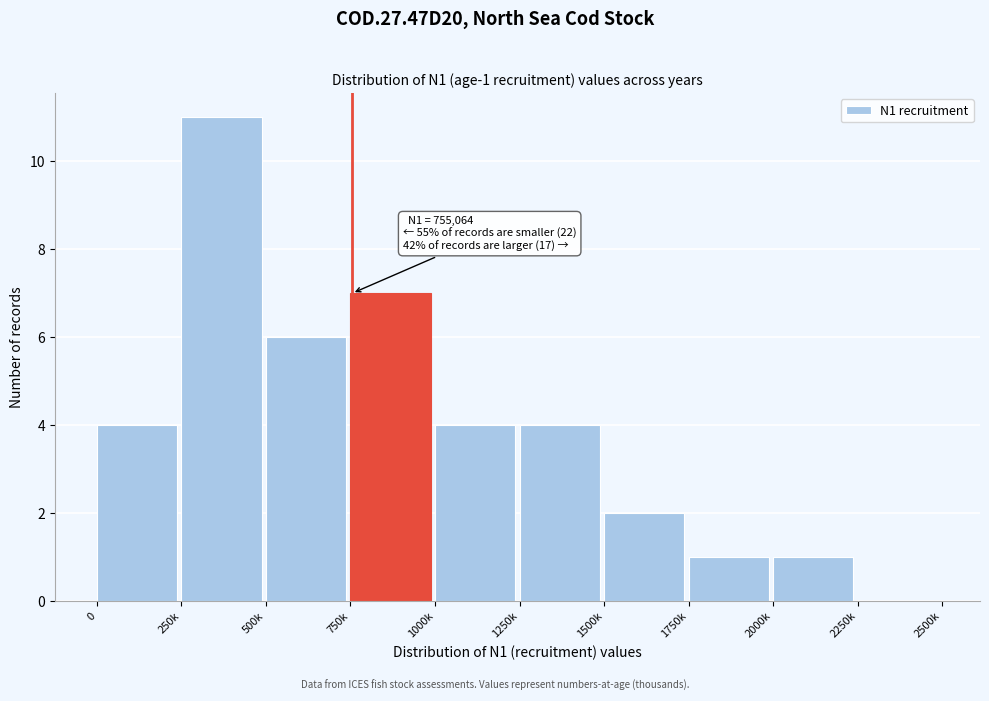

Reading left to right, transcribe all the data shown in this chart.

0=4	250k=11	500k=6	750k=7	1000k=4	1250k=4	1500k=2	1750k=1	2000k=1	2250k=0